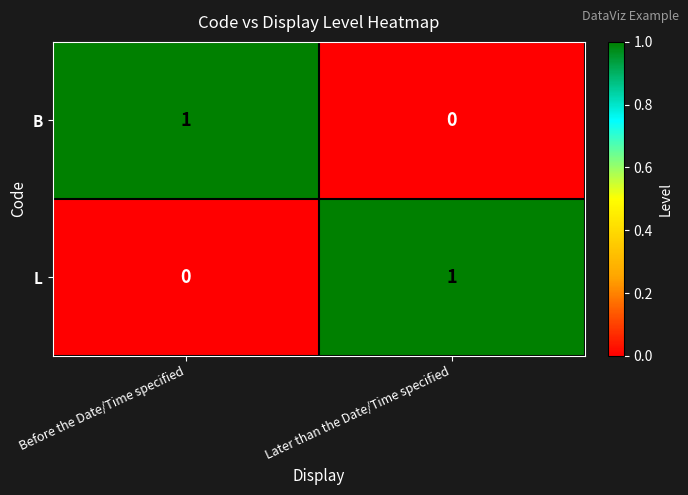

Rank the series at Before the Date/Time specified from highest to lowest value.

B, L